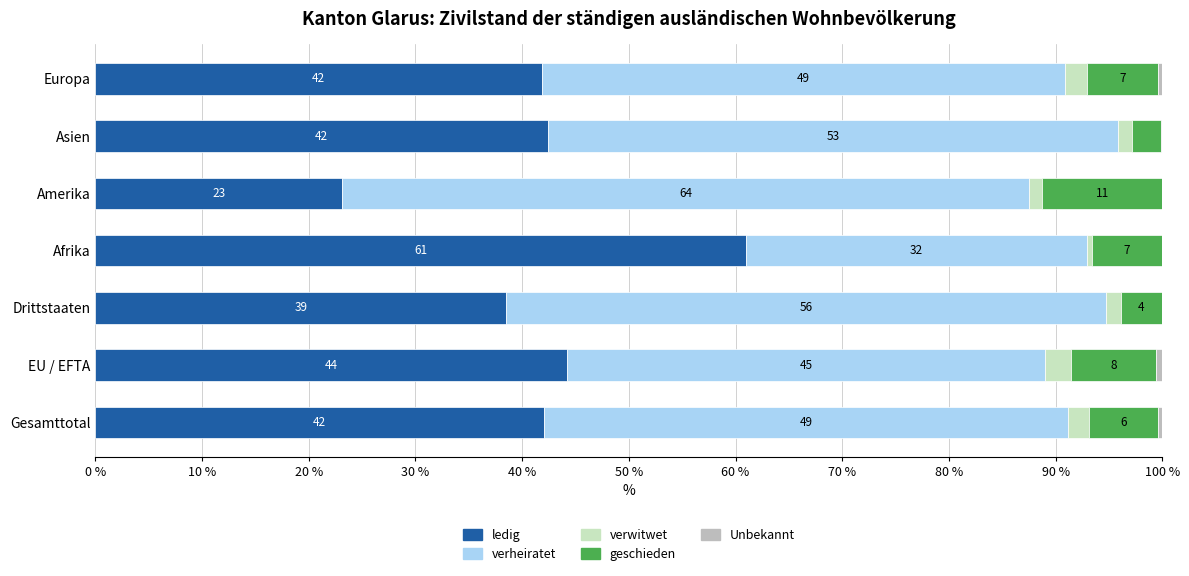

What is the total value across all series at Drittstaaten?

100.0